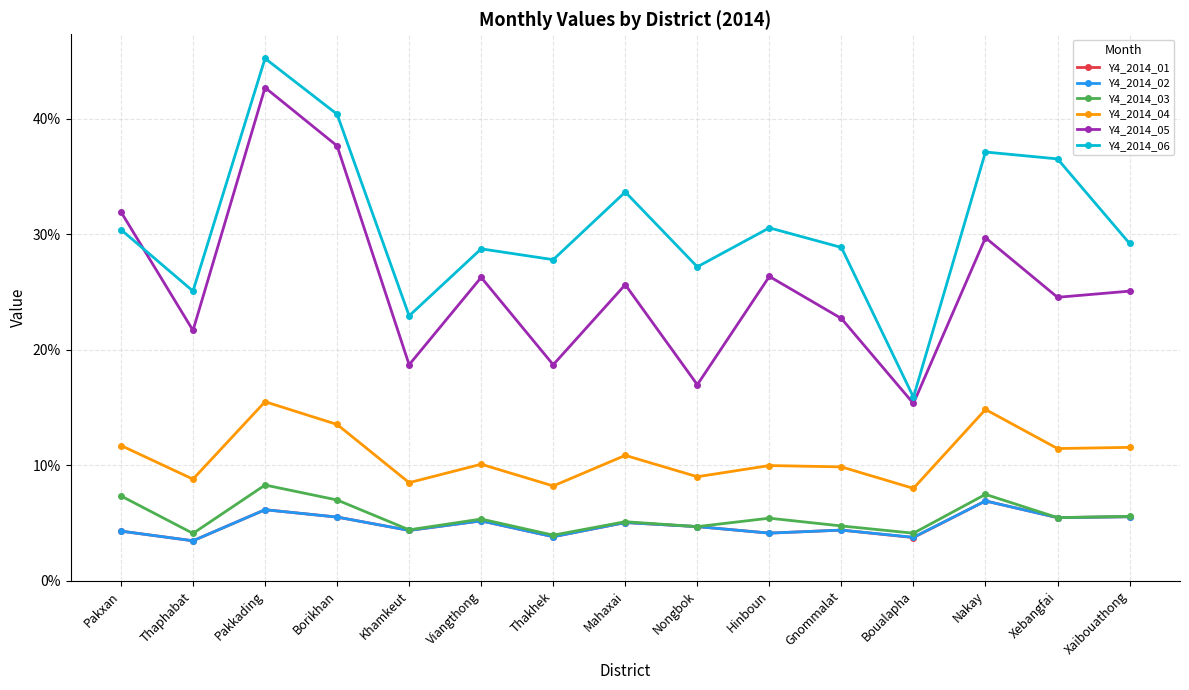

True or false: Y4_2014_02 and Y4_2014_05 cross at least once.

False